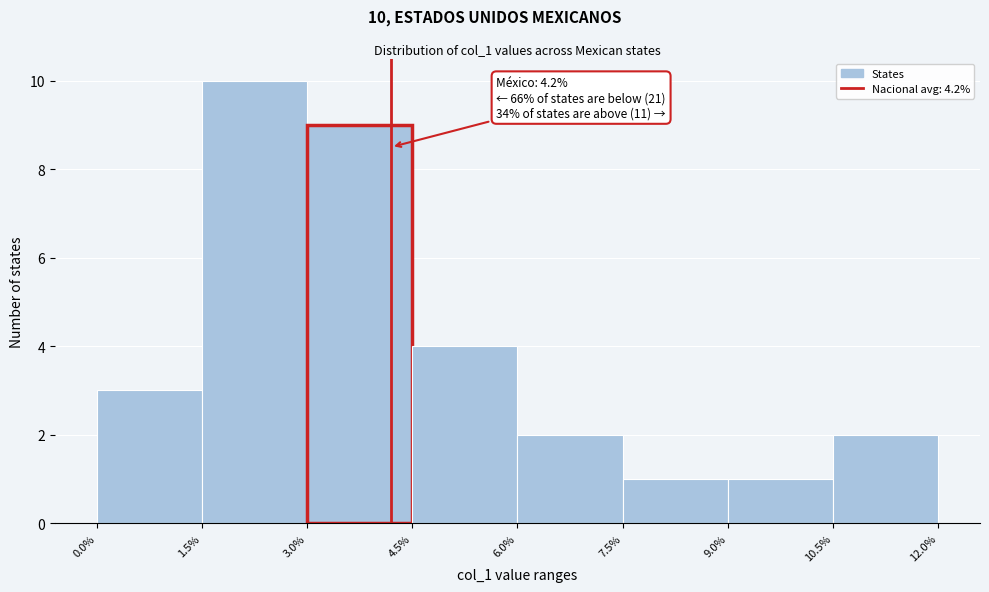

Over which range of the x-axis is the bar tallest?

1.5% to 3.0%